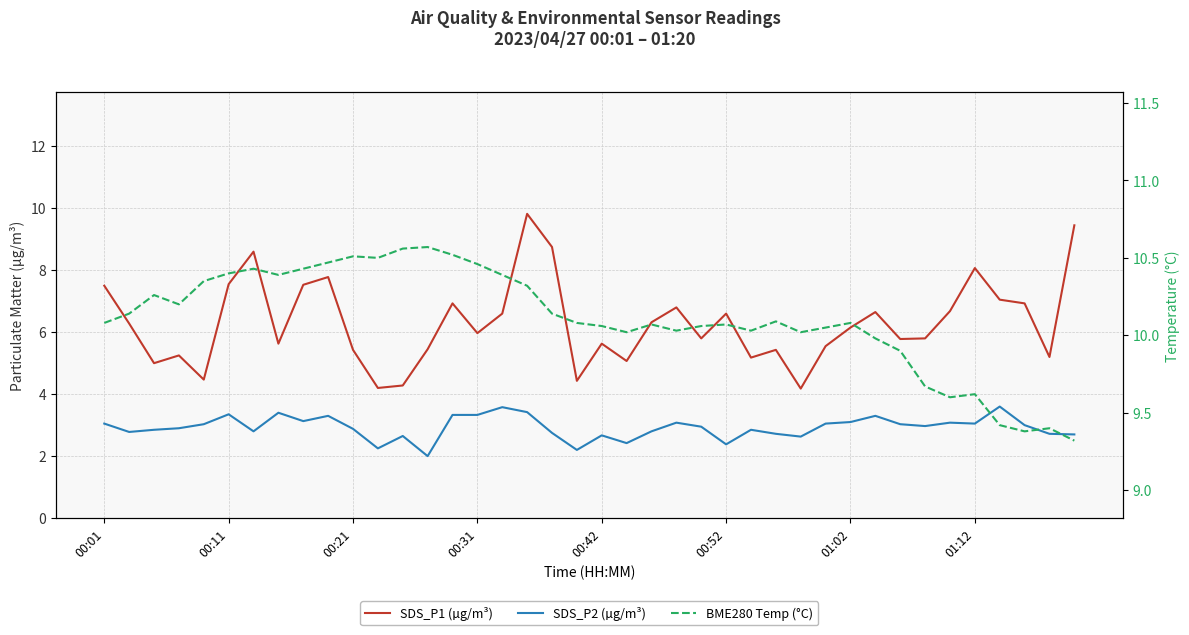

At which label does SDS_P1 (µg/m³) first exceed 6?

00:01